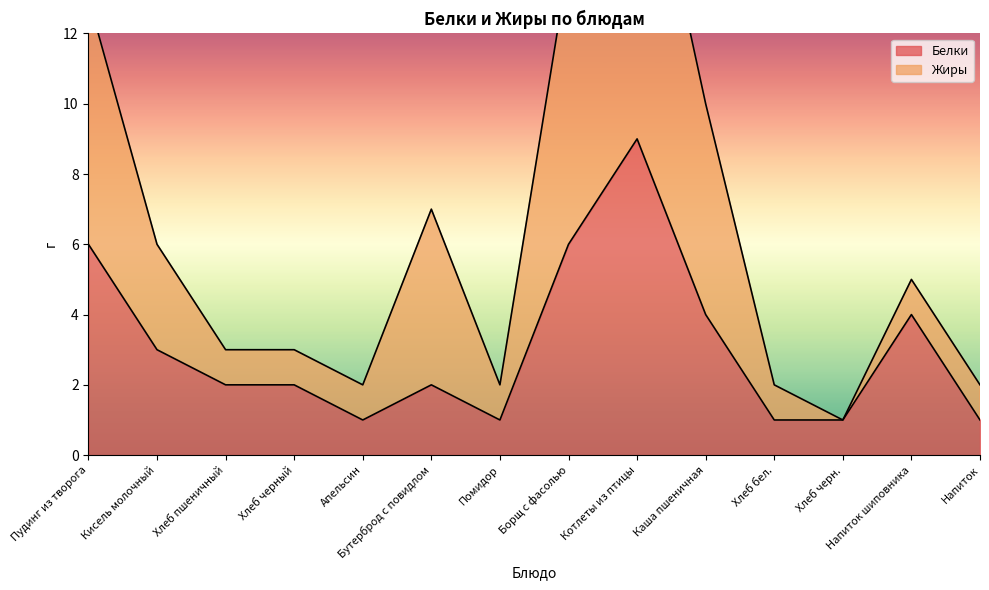

Between Помидор and Напиток, which series saw the biggest shift?

Белки